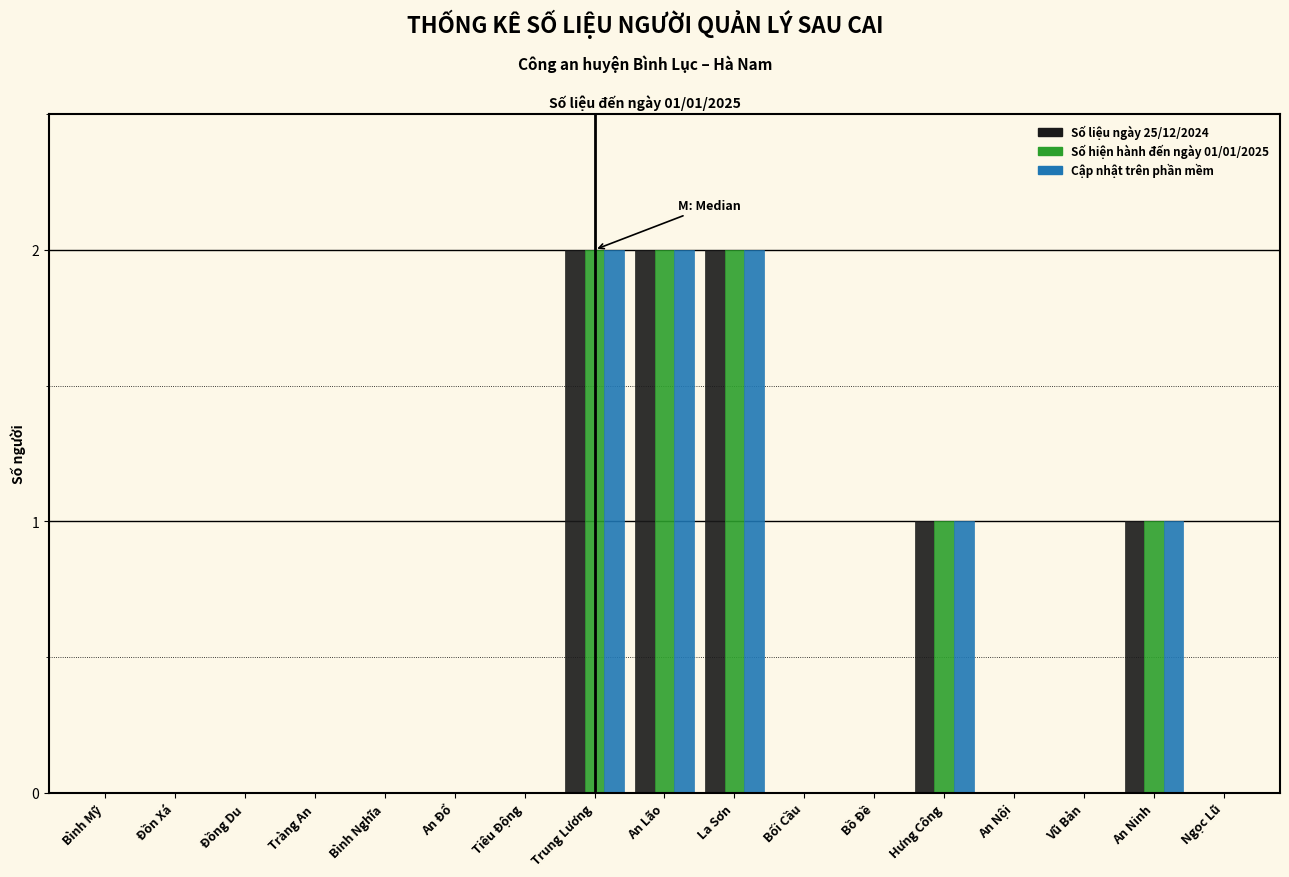

Is the value of Số hiện hành đến ngày 01/01/2025 at Đồng Du greater than the value of Cập nhật trên phần mềm at La Sơn?

No